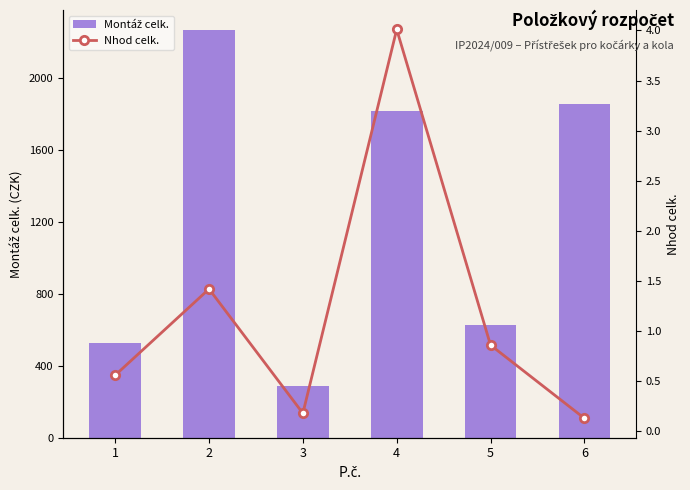

How many distinct data groups are displayed?

2